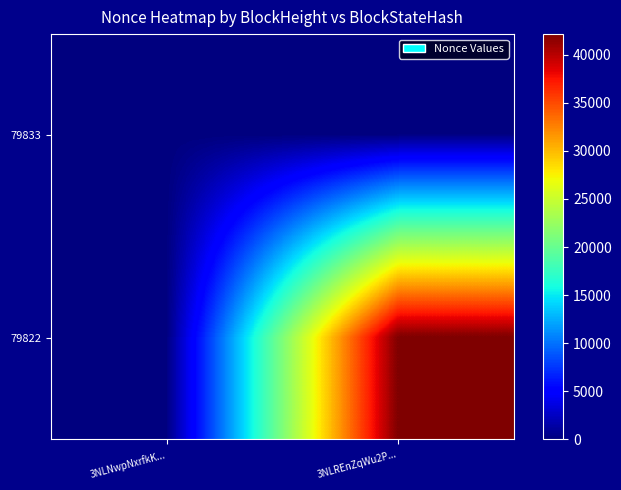

Reading left to right, transcribe all the data shown in this chart.

79833: 3NLNwpNxrfkK...=0	3NLREnZqWu2P...=0
79822: 3NLNwpNxrfkK...=0	3NLREnZqWu2P...=42141